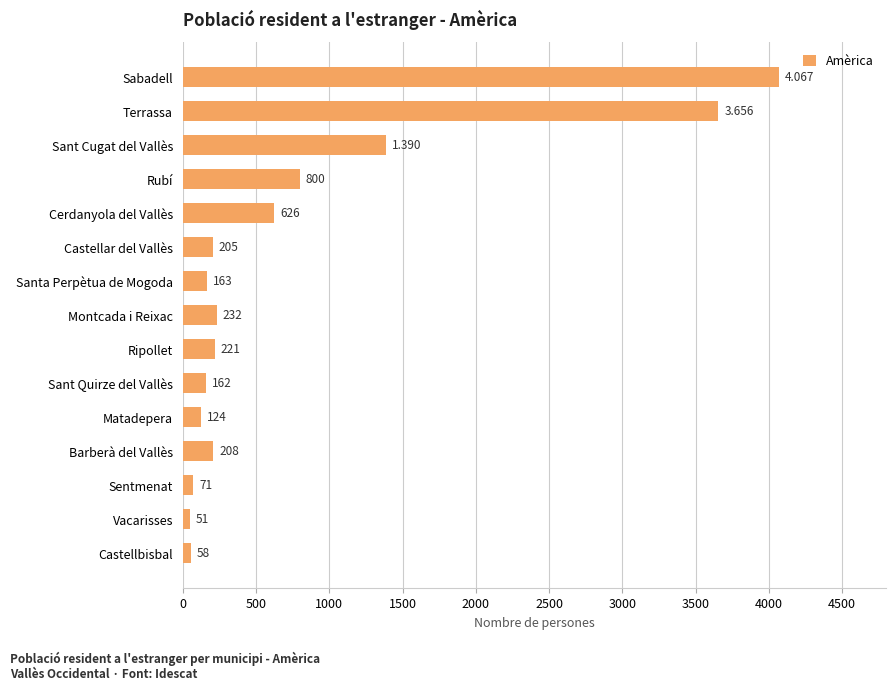

Between Ripollet and Vacarisses, which is larger?

Ripollet